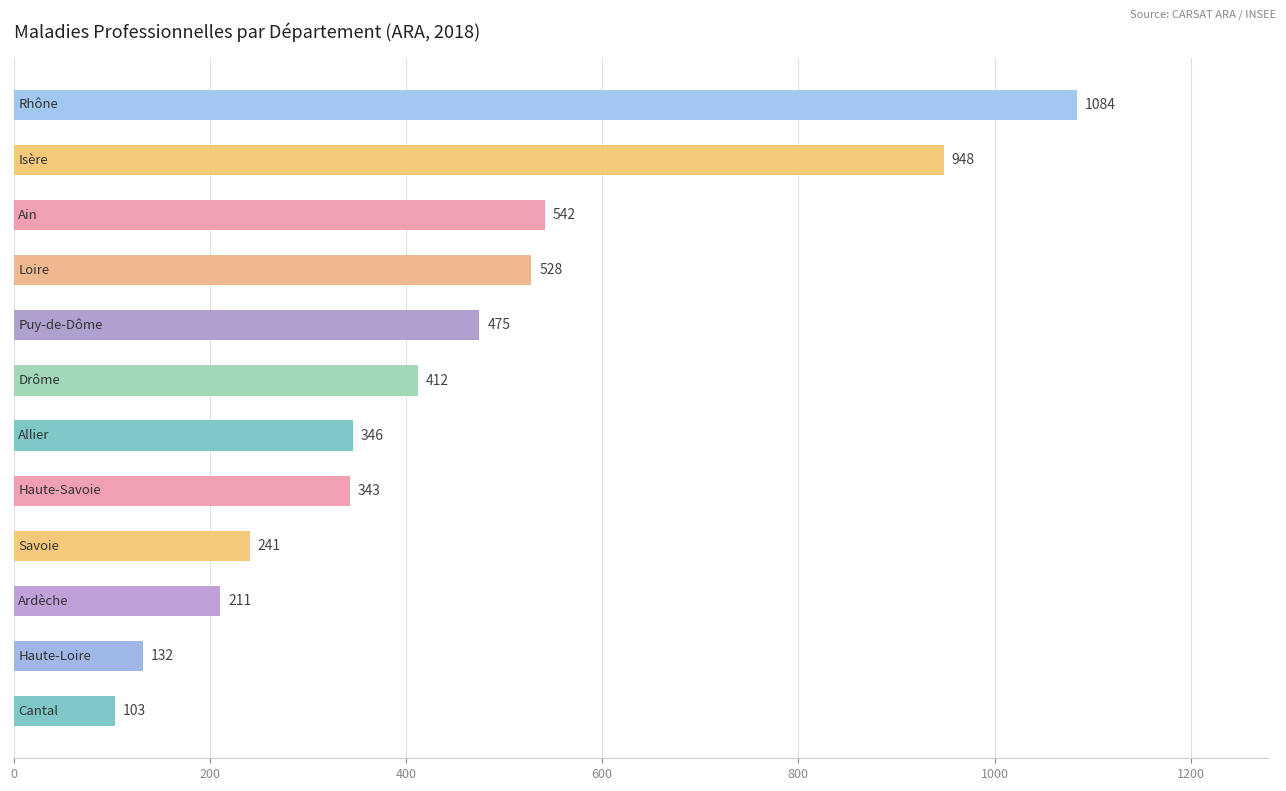

What is the maximum value shown in the chart?

1084